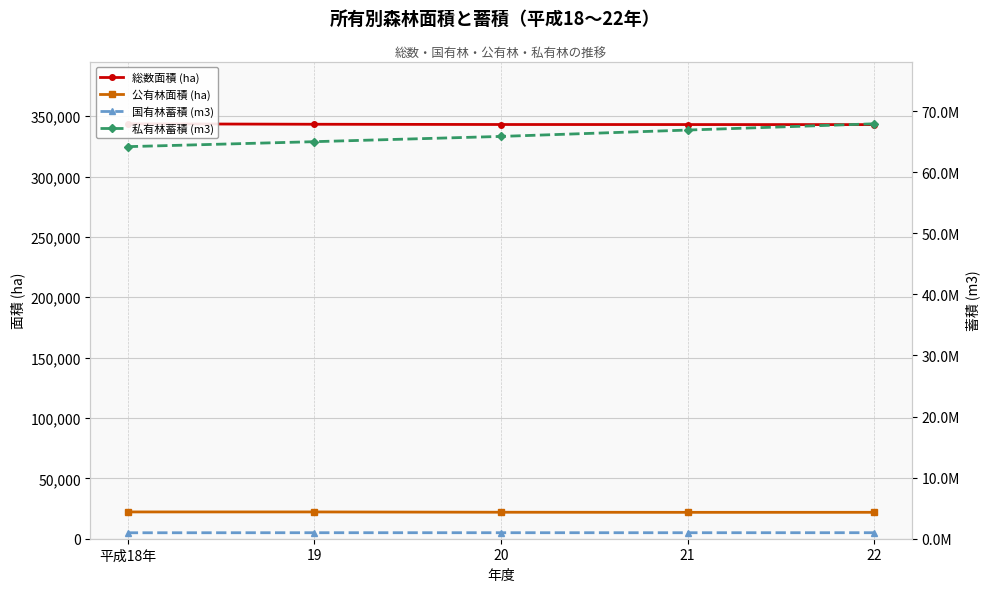

Read the 公有林面積 (ha) value at 19.

22186.0